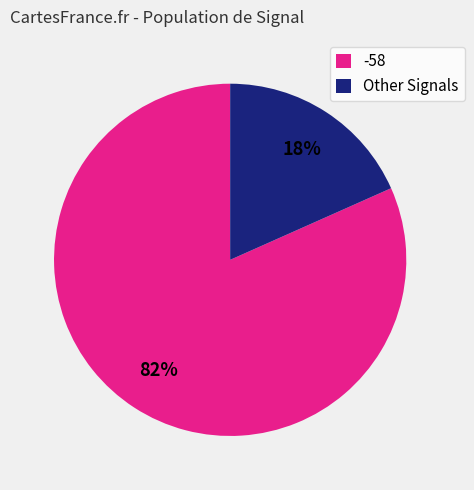

To the nearest percent, what percentage of the pie is -58?

82%